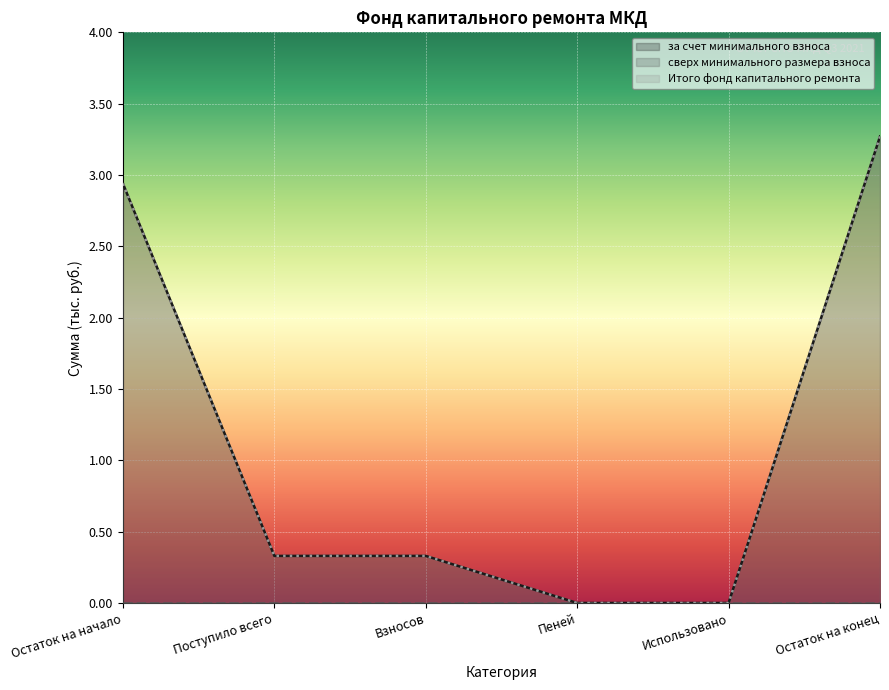

Count the за счет минимального взноса values in the range 0 to 2.

4